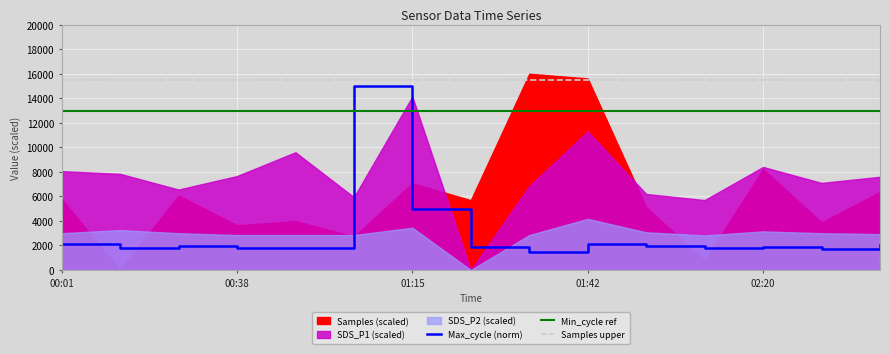

How many values in the Max_cycle (norm) series exceed 1890?

8